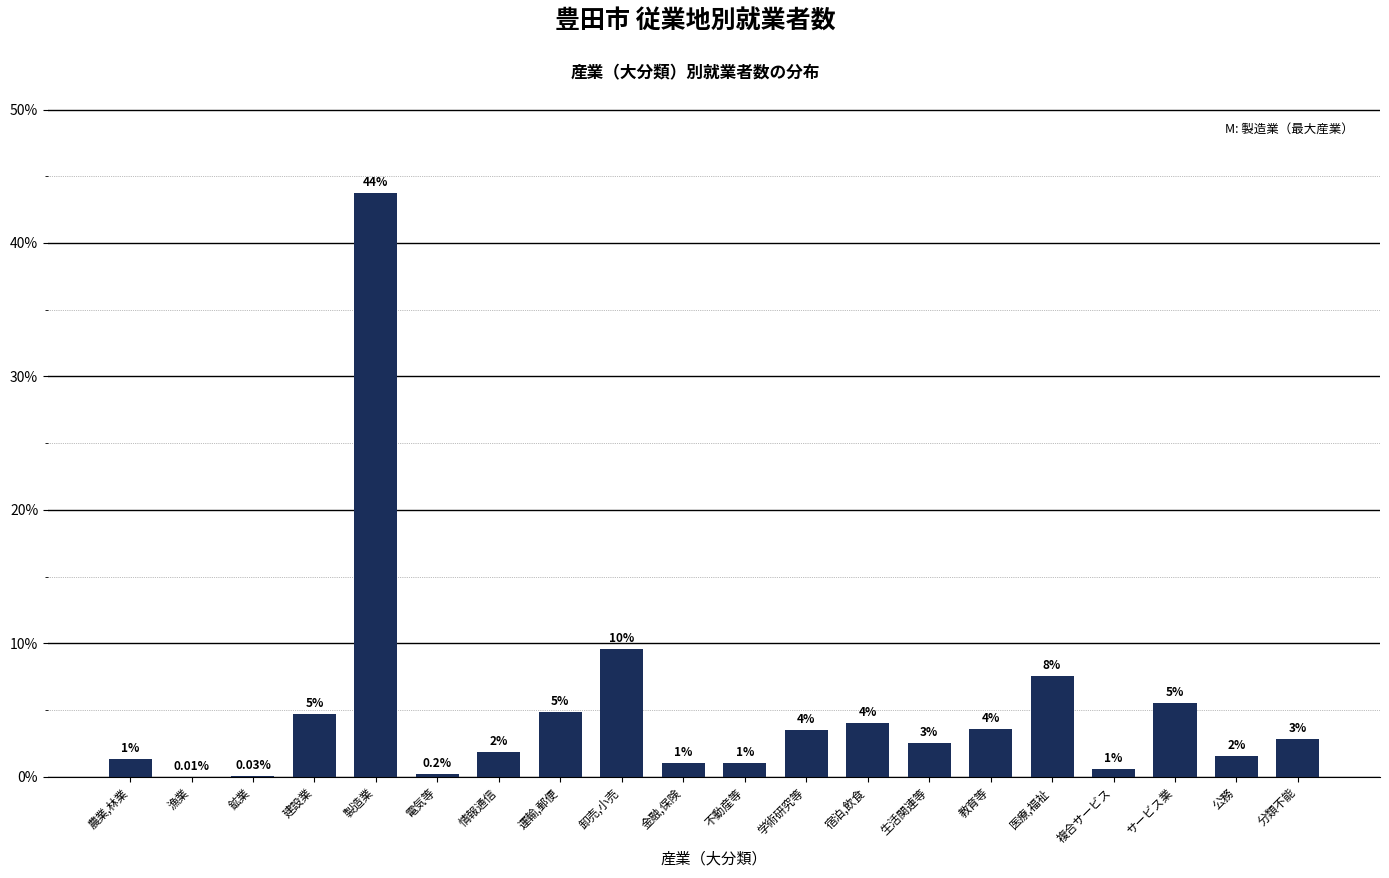

Which has a higher value, 医療,福祉 or 農業,林業?

医療,福祉